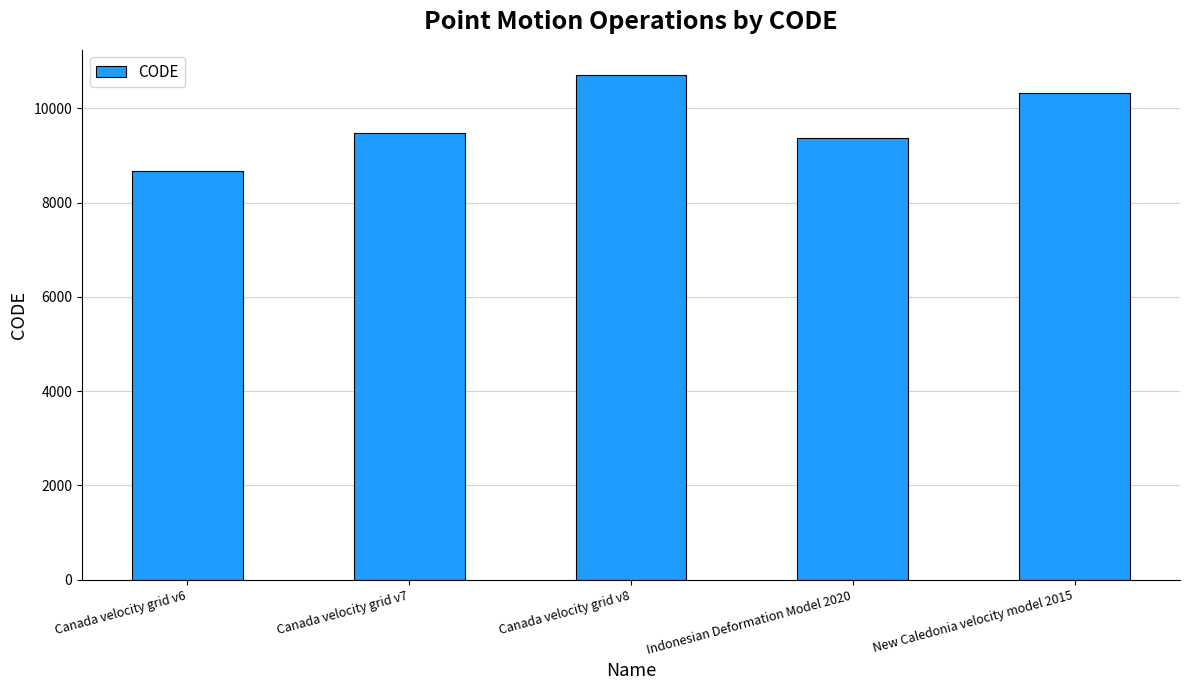

True or false: the data shows 9483 at Canada velocity grid v7.

True